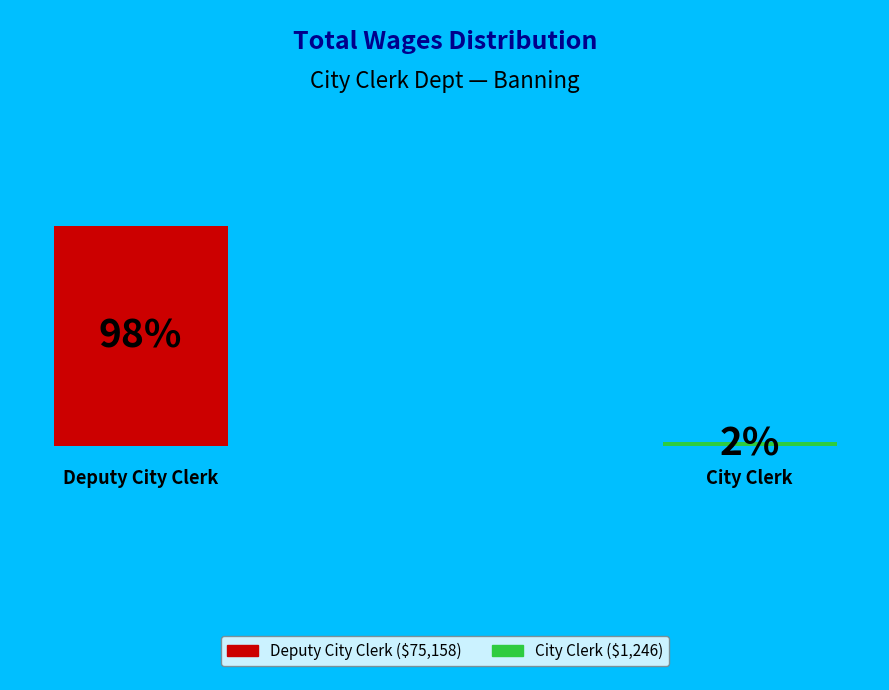

True or false: Deputy City Clerk accounts for 93% of the total.

False